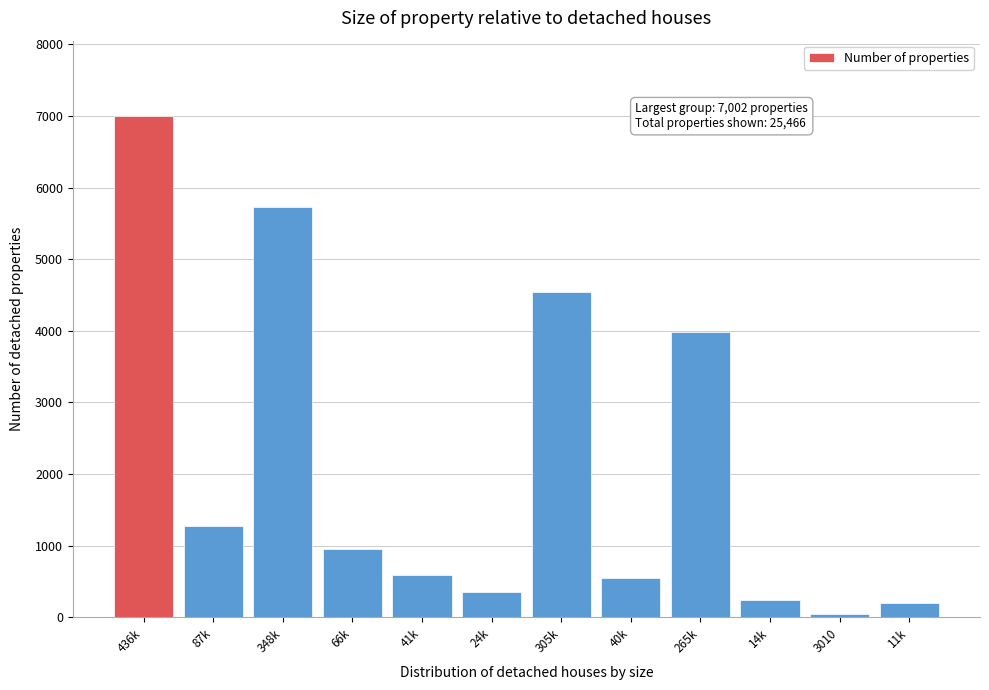

Reading left to right, what are all the values shown in this chart?

7002	1272	5730	949	594	355	4538	556	3982	244	45	199